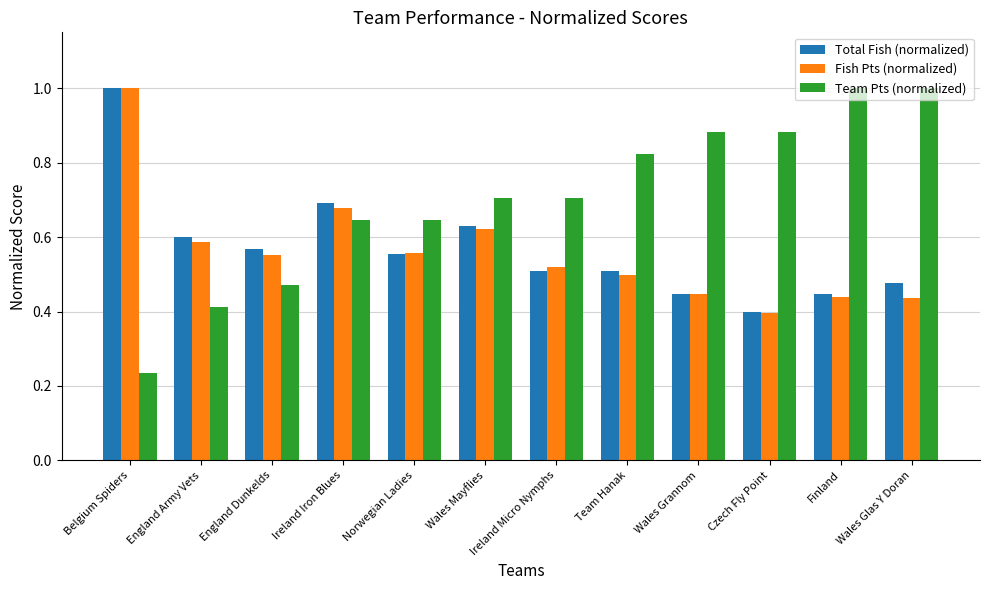

The Fish Pts (normalized) series shows 0.7 at Finland. True or false?

False